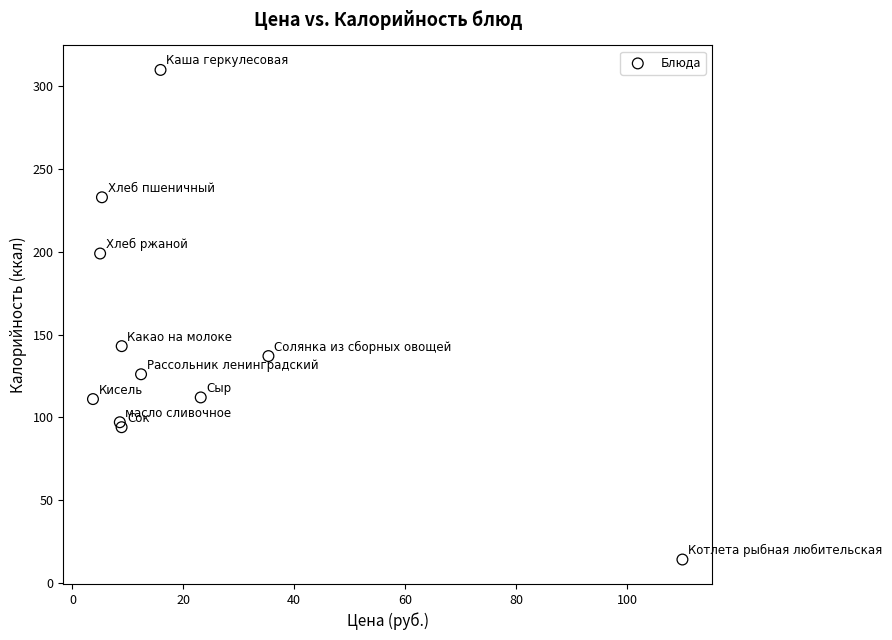

What Y value in the scatter plot is closest to 162?

143